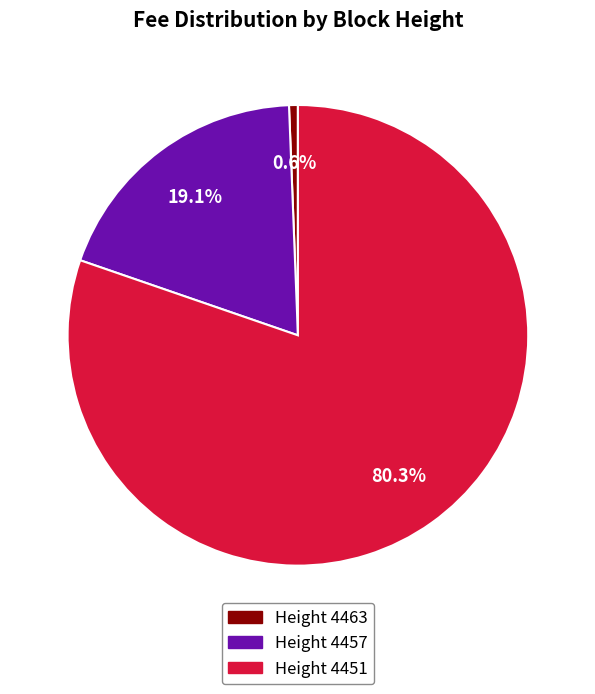

Between Height 4451 and Height 4463, which is larger?

Height 4451